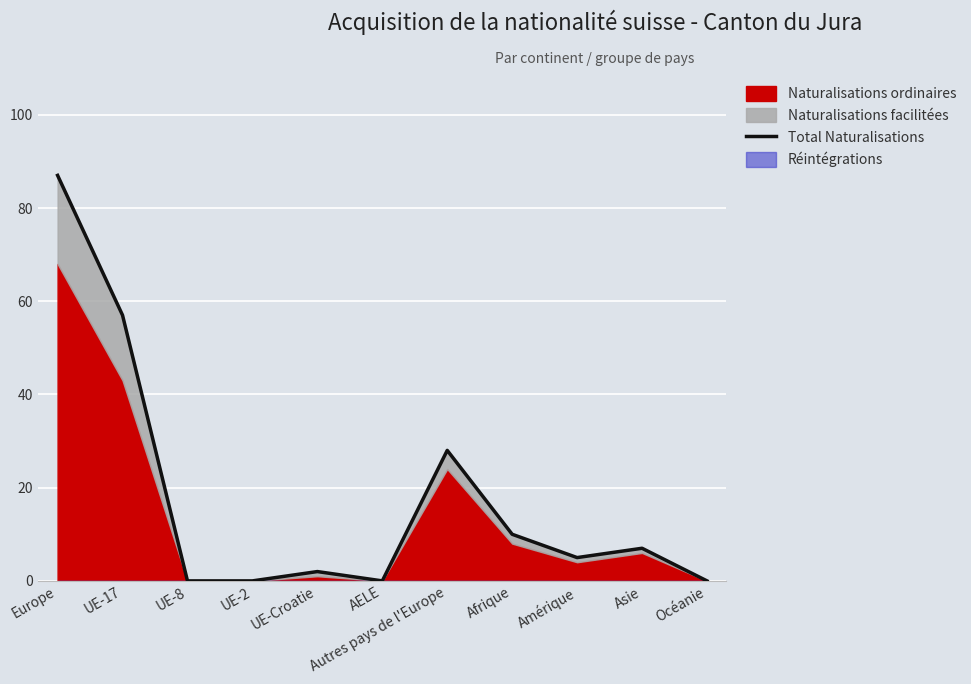

True or false: the data has more than 1 interior local peaks.

True